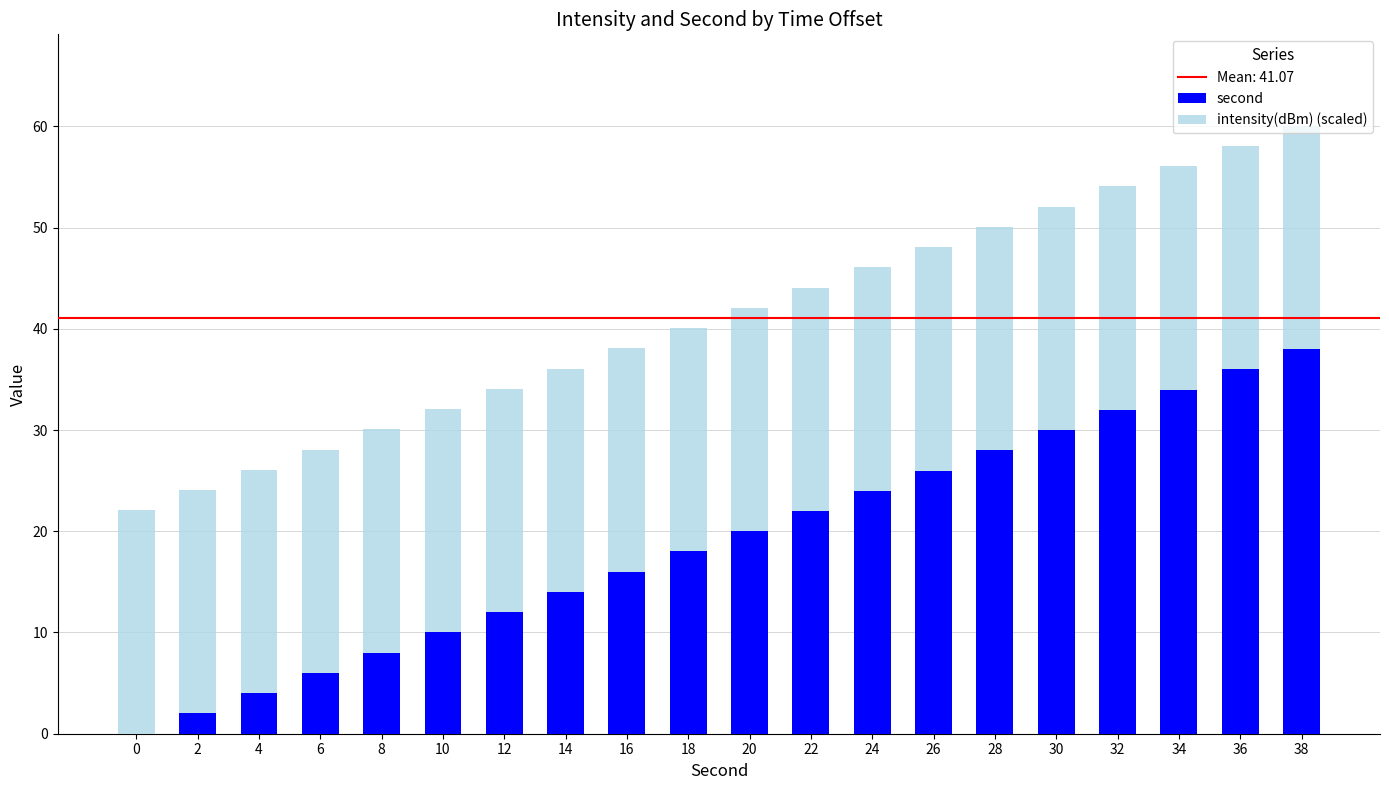

True or false: second has a value of 28.0 at 28.

True